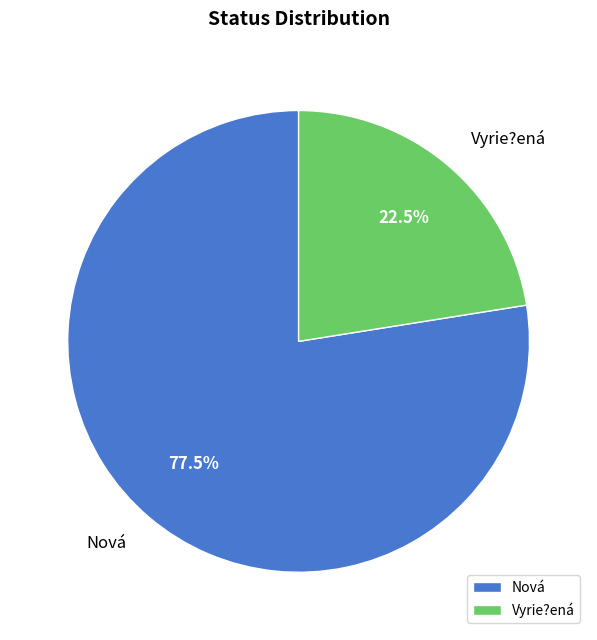

Rank the categories by value from lowest to highest.

Vyrie?ená, Nová